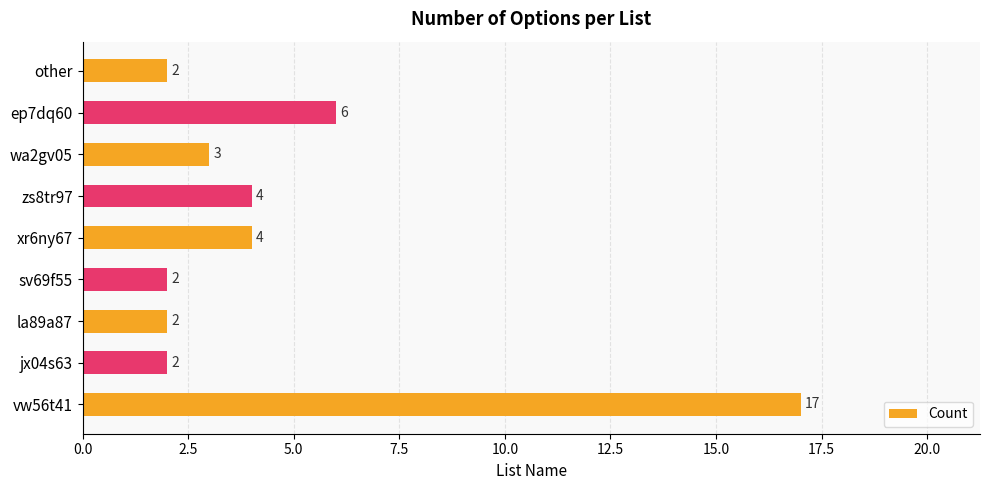

How many bars are there in total?

9